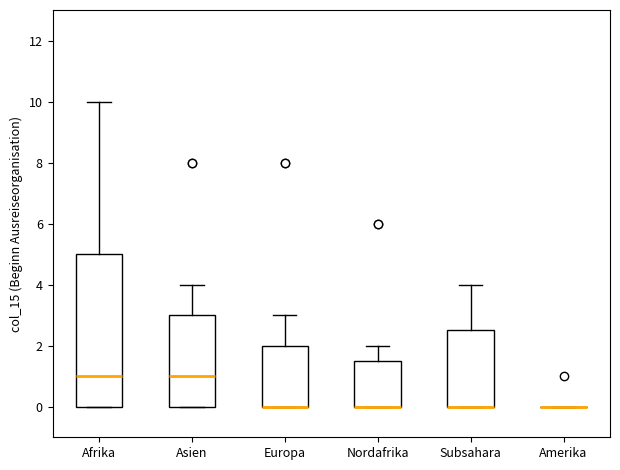

Reading left to right, transcribe this box plot: for each box, give where its median line is, the range the box spans, and where its two whiskers end, as read against the y-axis. The values are not printed on the chart, so give them approximately, as read against the axis.

Afrika: median 1.0, box 0.0 to 5.0, whiskers 0.0 to 10.0
Asien: median 1.0, box 0.0 to 3.0, whiskers 0.0 to 4.0
Europa: median 0.0 (drawn on the box's lower edge), box 0.0 to 2.0, whiskers 0.0 to 3.0
Nordafrika: median 0.0 (drawn on the box's lower edge), box 0.0 to 1.6, whiskers 0.0 to 2.0
Subsahara: median 0.0 (drawn on the box's lower edge), box 0.0 to 2.6, whiskers 0.0 to 4.0
Amerika: box collapsed to a line at 0.0, whiskers 0.0 to 0.0